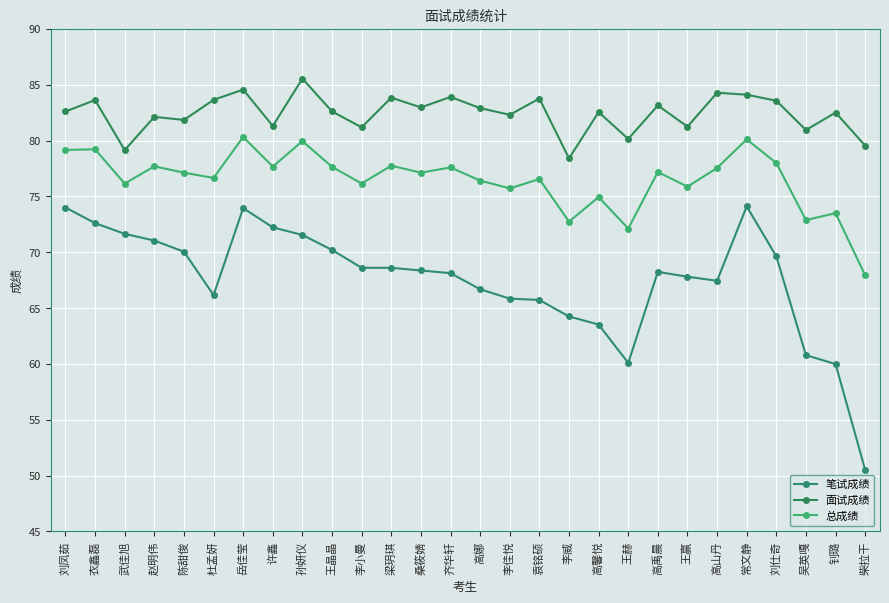

True or false: 面试成绩 has more than 1 interior local peaks.

True